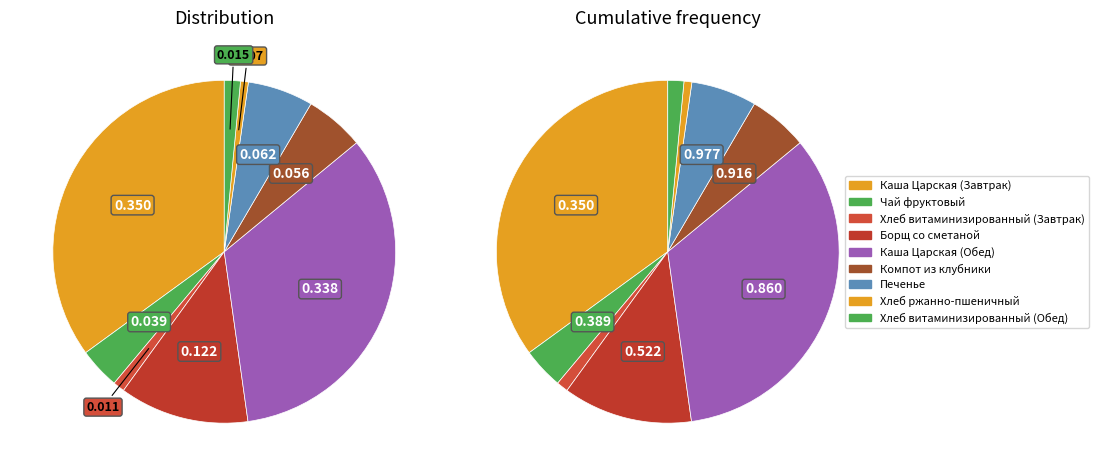

Which slice is the smallest?

Хлеб ржанно-пшеничный